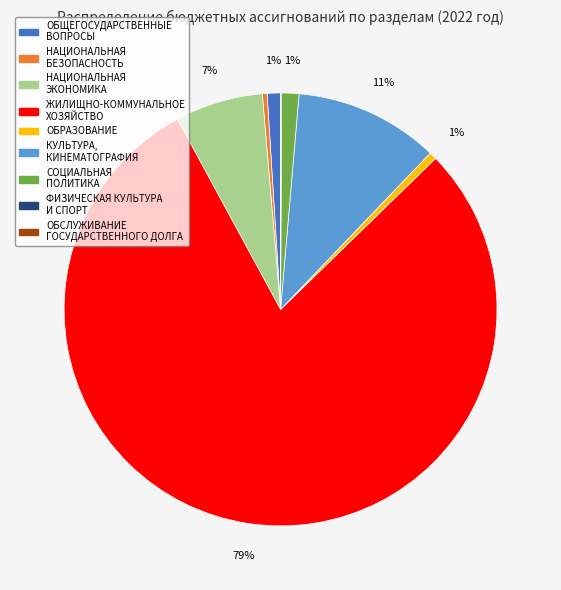

Is the sum of СОЦИАЛЬНАЯ ПОЛИТИКА and НАЦИОНАЛЬНАЯ ЭКОНОМИКА greater than half?

No